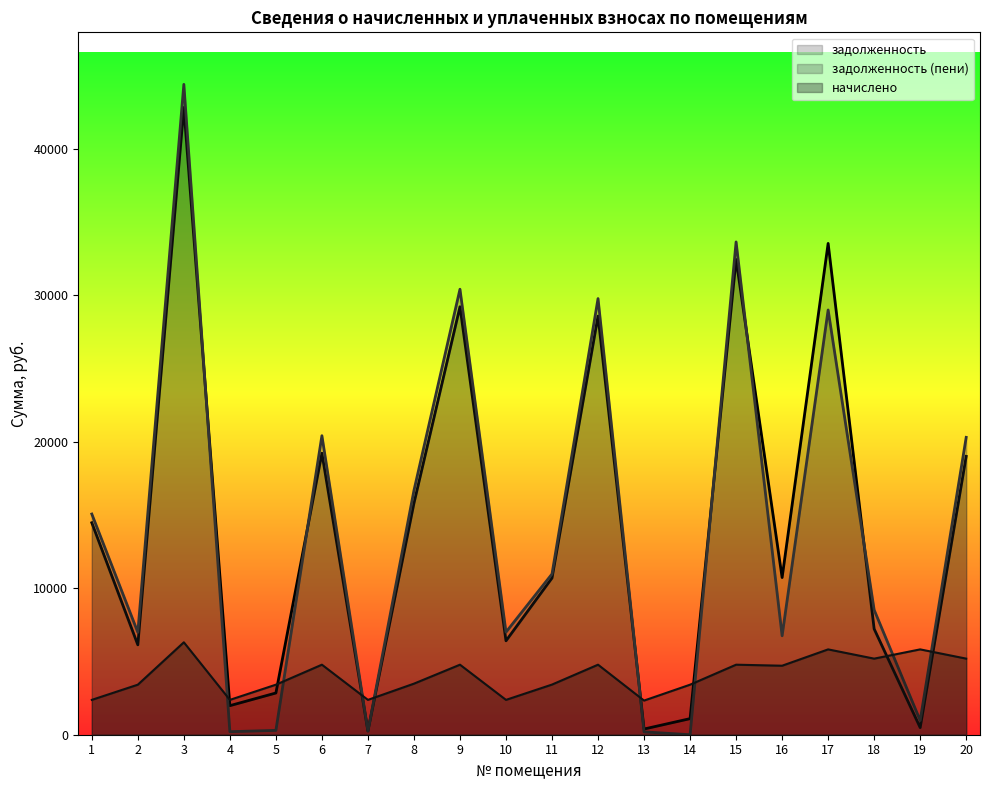

True or false: задолженность (пени) has a value of 29001.4 at 17.

True